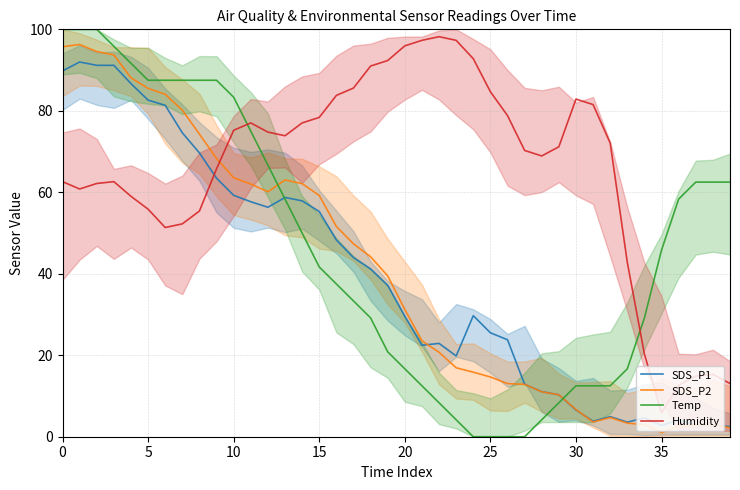

How many times do Temp and Humidity cross each other?

2